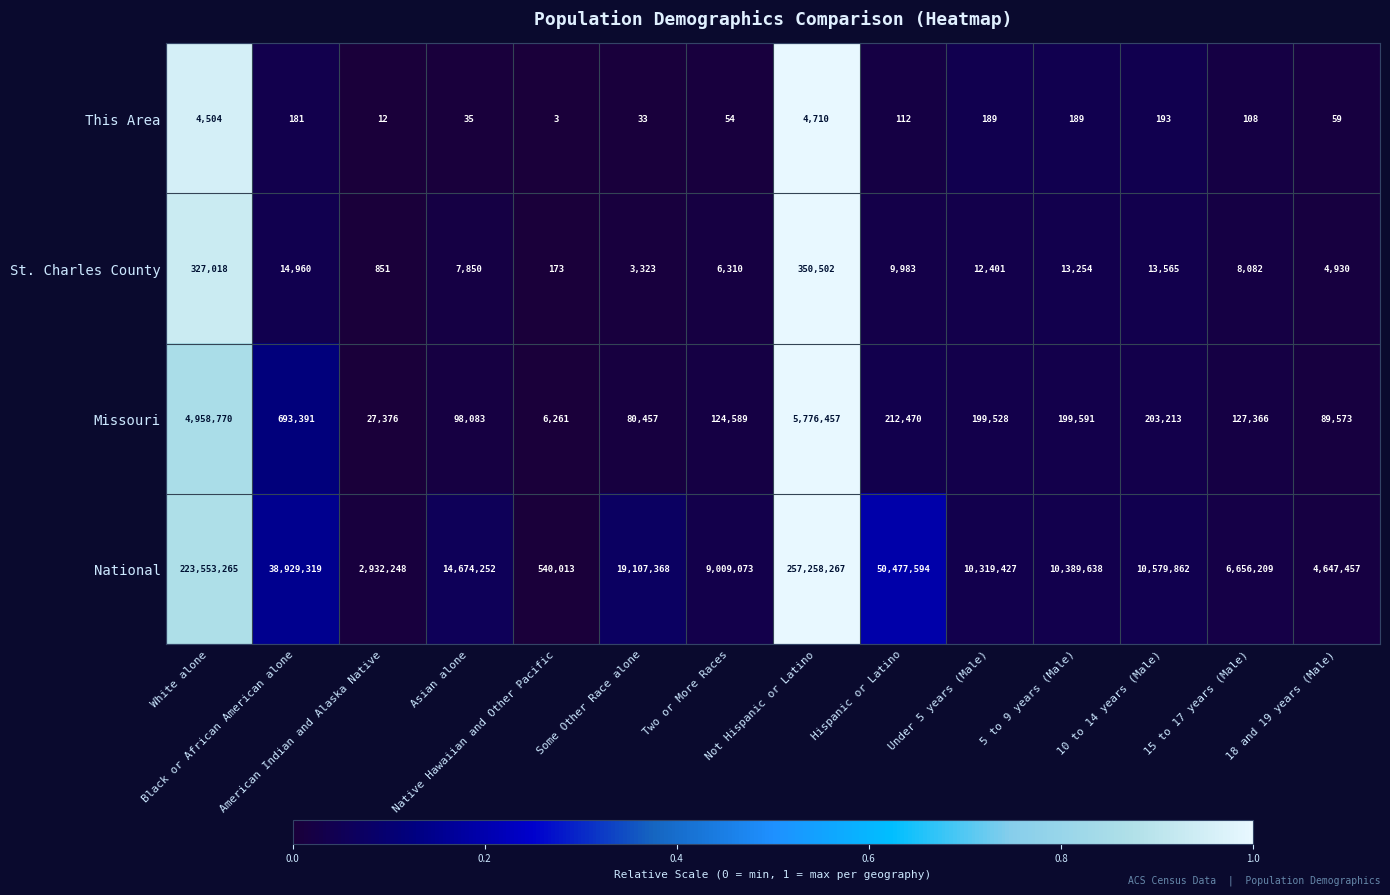

What is the difference between the second highest and second lowest values in the This Area series?

4492